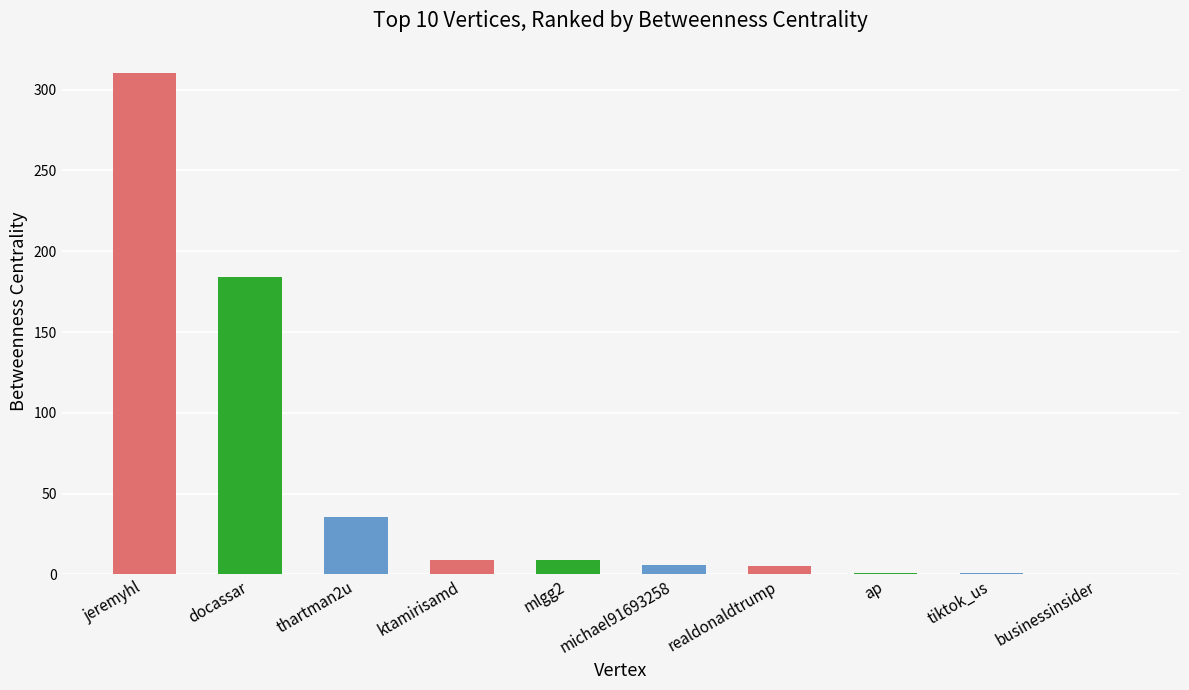

Which label corresponds to the largest value in the chart?

jeremyhl